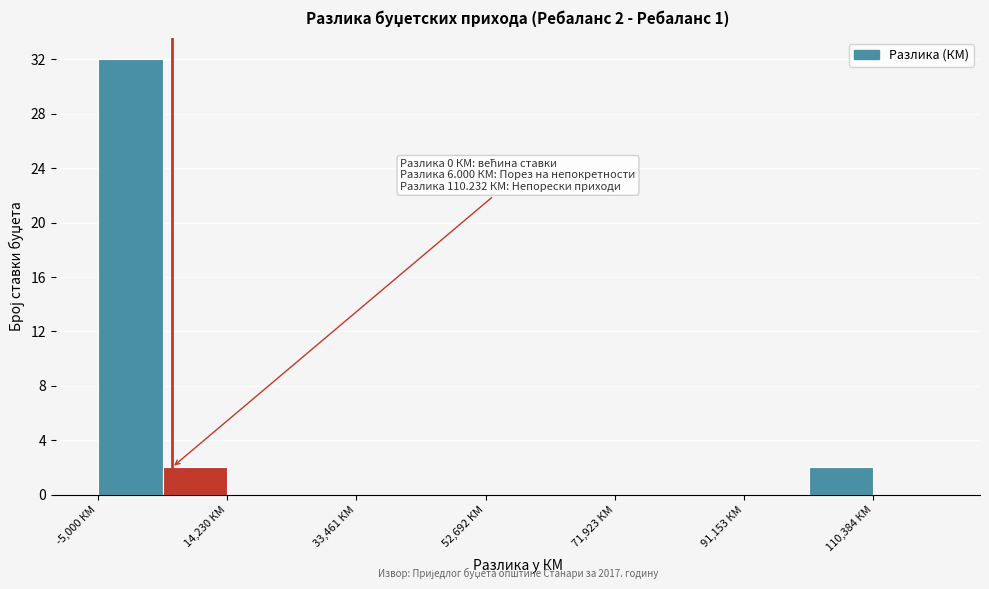

Over which range of the x-axis is the bar tallest?

-4000 to 4000